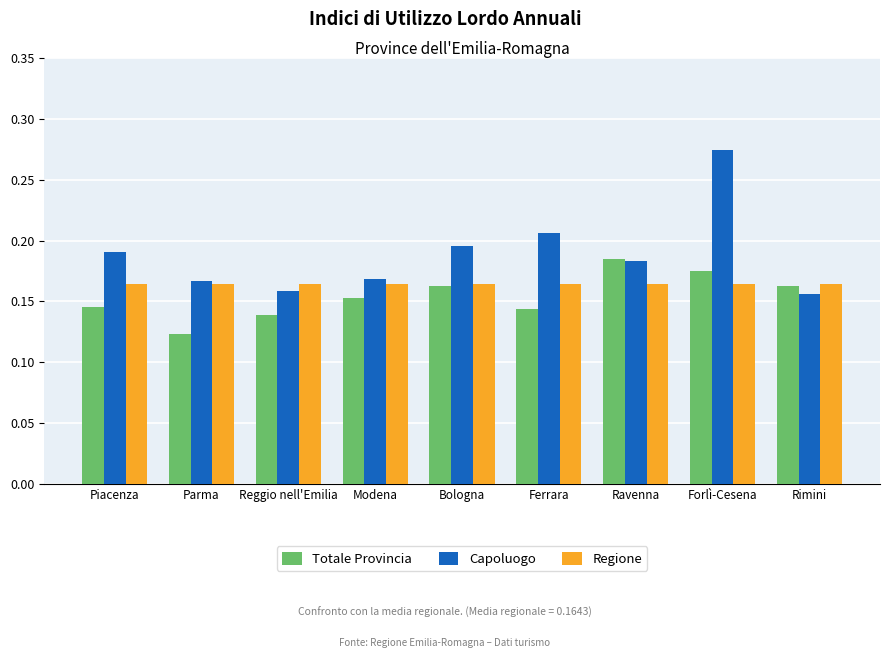

Which series has the largest total across all categories?

Capoluogo